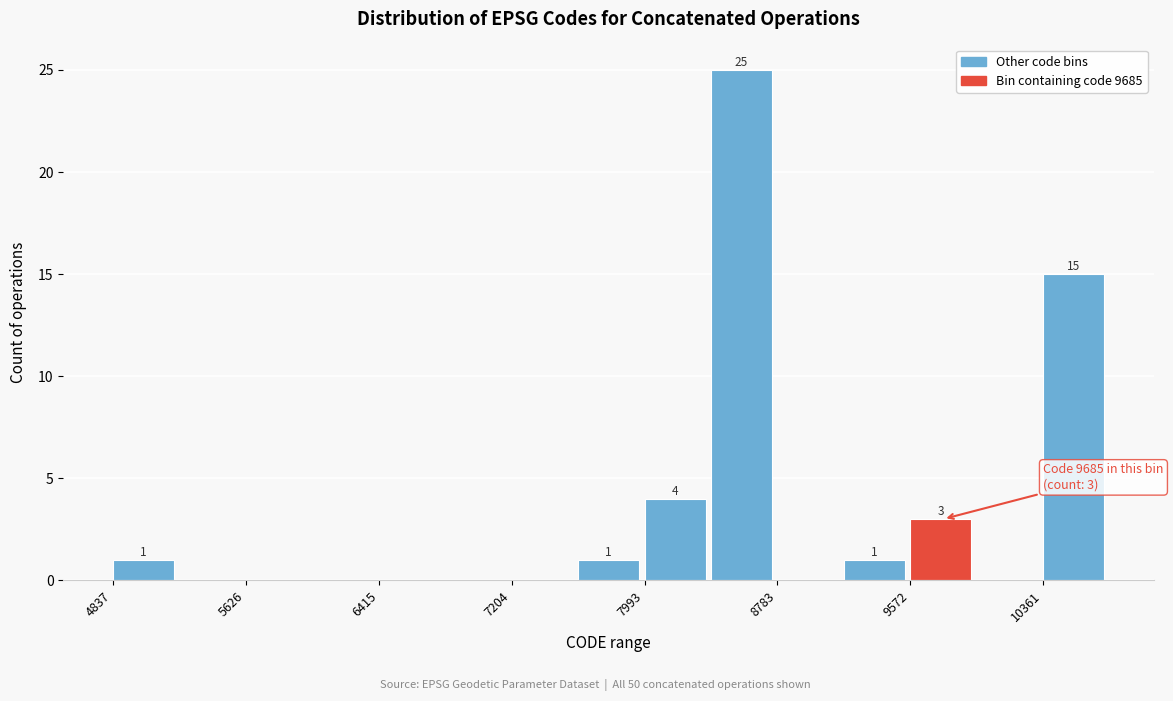

Around what value on the x-axis is the tallest bar? Give the approximate position of its centre, as read against the axis.

8600